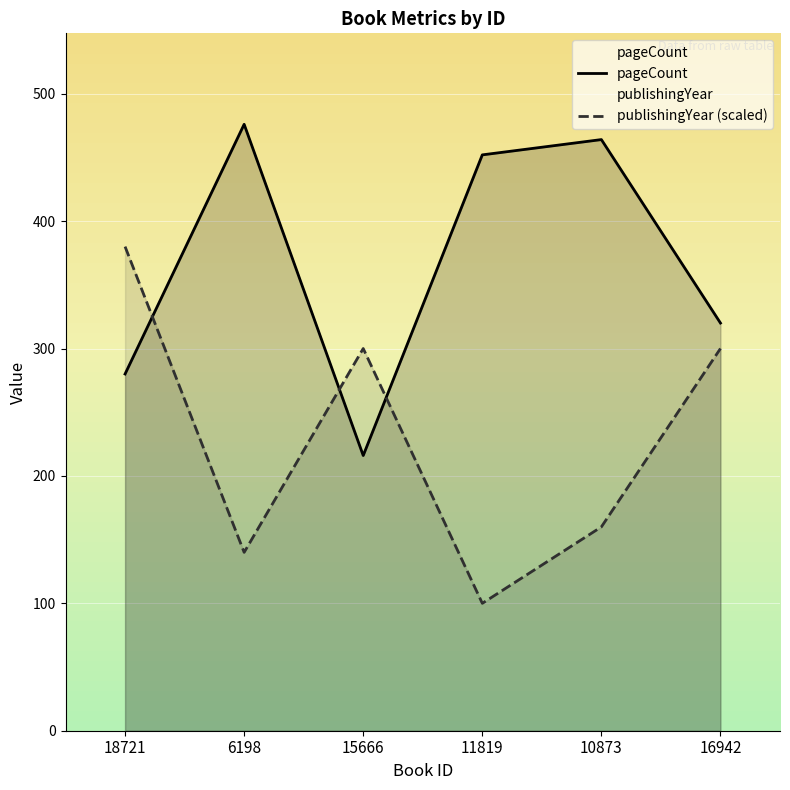

Reading left to right, extract all data points from this chart.

pageCount: 280	476	216	452	464	320
publishingYear: 380	140	300	100	160	300